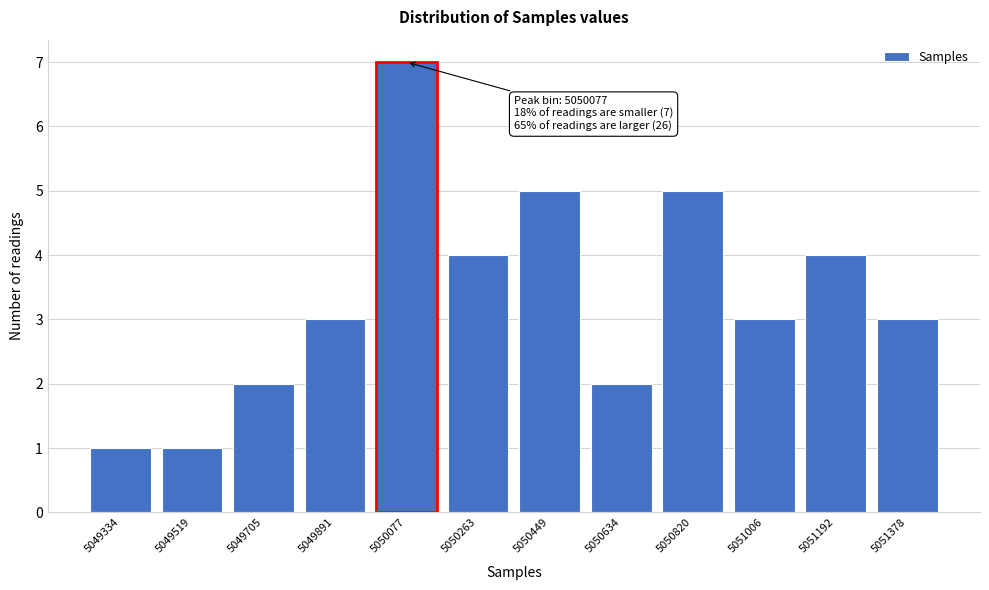

Reading right to left, extract all data points from this chart.

5051378=3	5051192=4	5051006=3	5050820=5	5050634=2	5050449=5	5050263=4	5050077=7	5049891=3	5049705=2	5049519=1	5049334=1